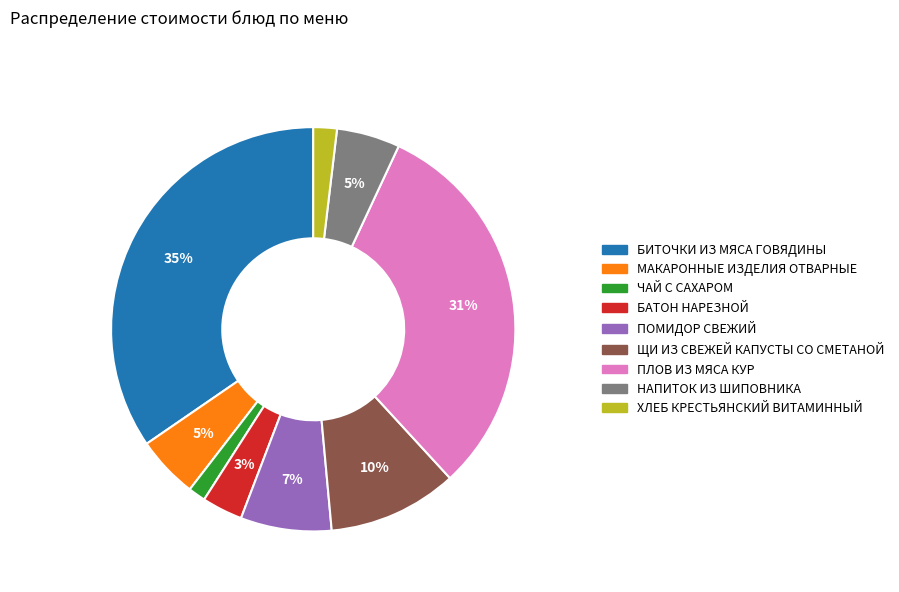

Is it true that ЧАЙ С САХАРОМ is 11% of the pie?

False